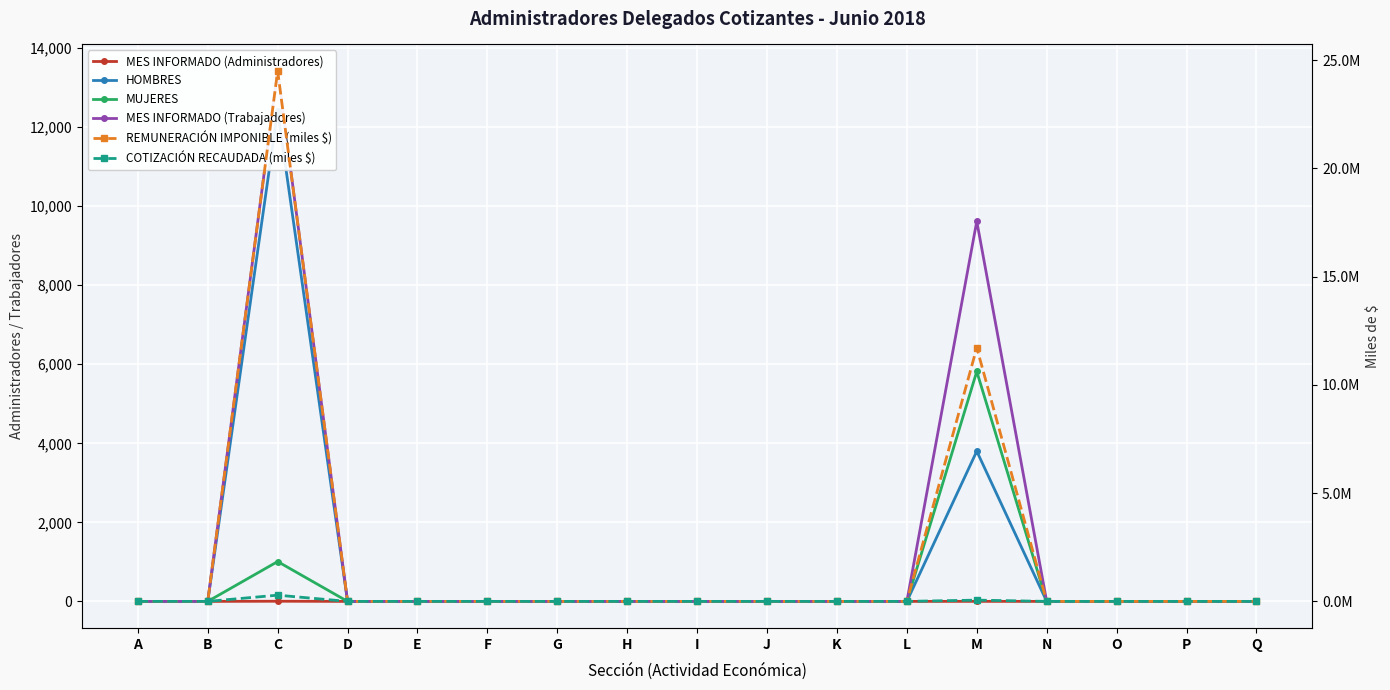

Rank the categories by REMUNERACIÓN IMPONIBLE (miles $) value from lowest to highest.

A, B, D, E, F, G, H, I, J, K, L, N, O, P, Q, M, C